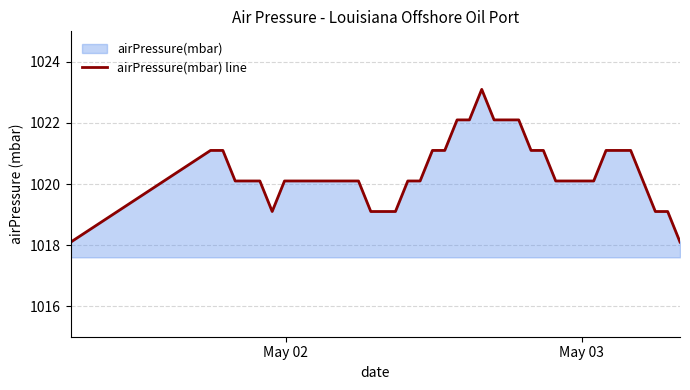

How many lines are shown in the chart?

1